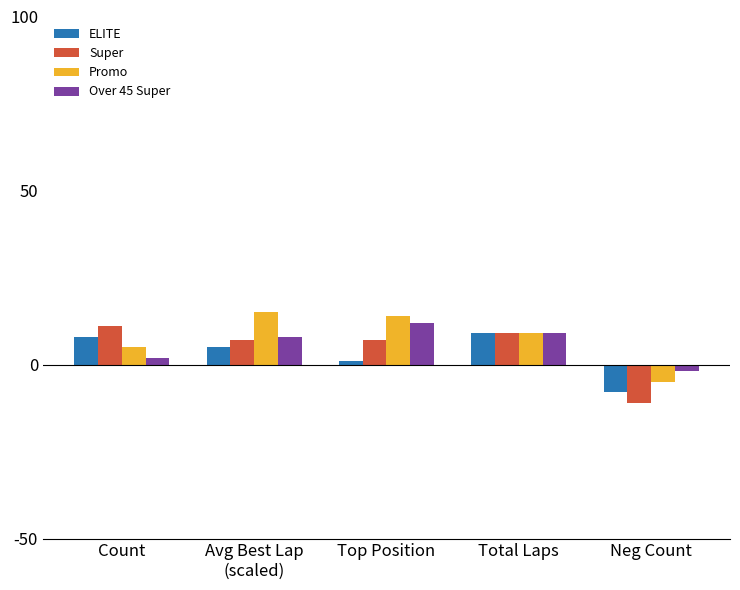

What position from the left is Neg Count?

5